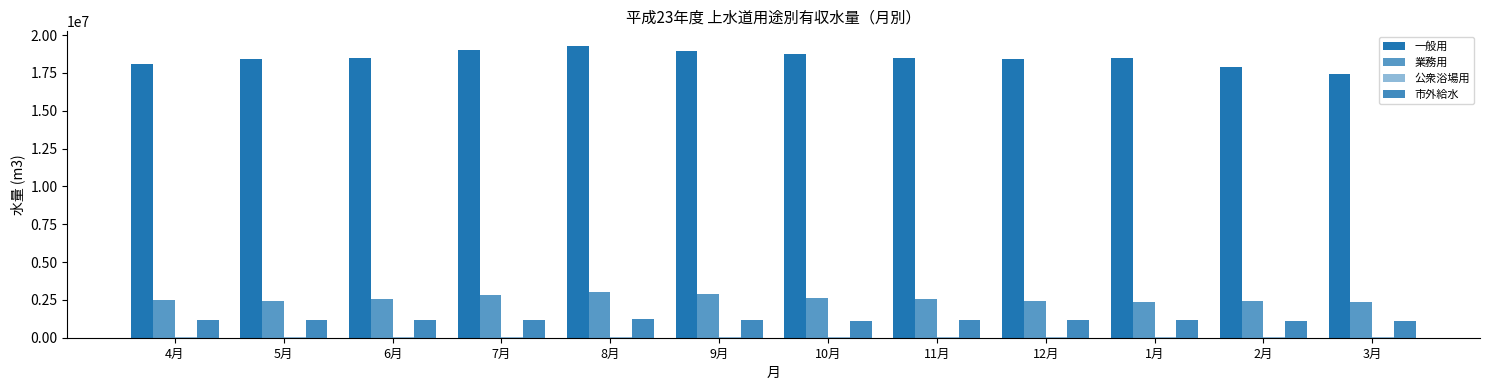

What is the difference between the maximum and minimum values in the 市外給水 series?

136319